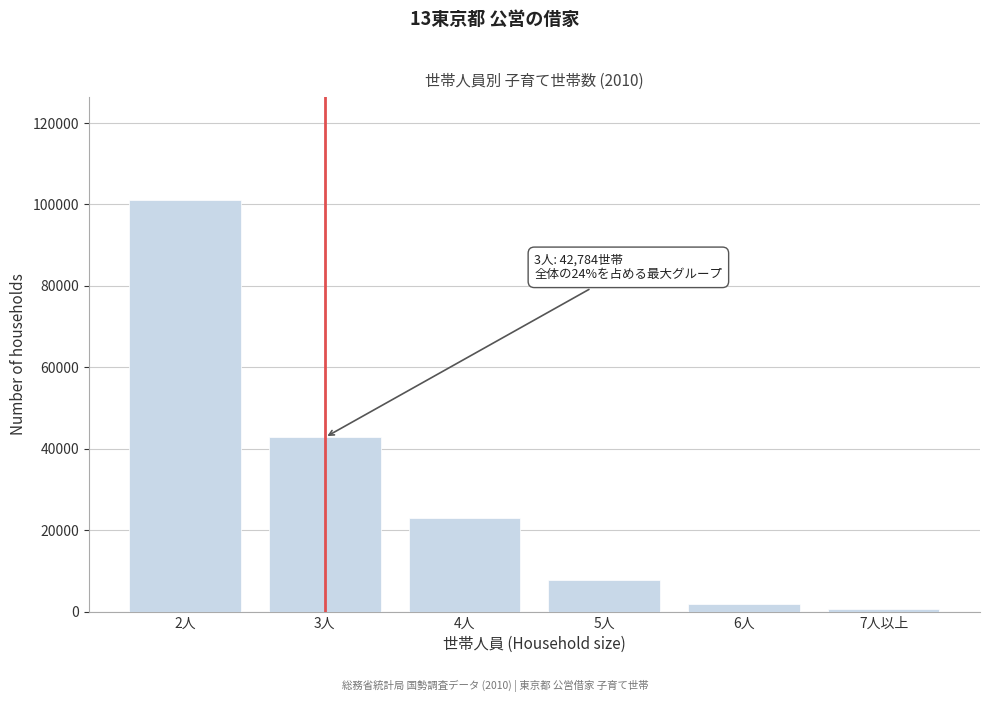

Reading right to left, list all the values displayed in this chart.

7人以上=621	6人=1958	5人=7703	4人=23004	3人=42784	2人=101099